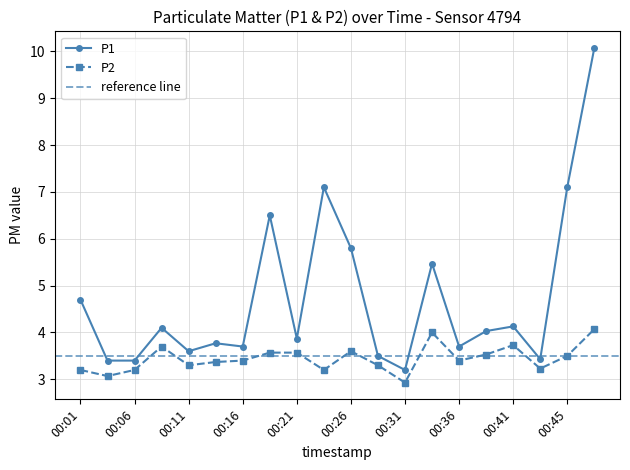

Reading left to right, list all the values displayed in this chart.

P1: 00:01=4.7	00:04=3.4	00:06=3.4	00:09=4.1	00:11=3.6	00:13=3.8	00:16=3.7	00:18=6.5	00:21=3.9	00:23=7.1	00:26=5.8	00:28=3.5	00:31=3.2	00:33=5.5	00:36=3.7	00:38=4.0	00:41=4.1	00:43=3.4	00:45=7.1	00:48=10.1
P2: 00:01=3.2	00:04=3.1	00:06=3.2	00:09=3.7	00:11=3.3	00:13=3.4	00:16=3.4	00:18=3.6	00:21=3.6	00:23=3.2	00:26=3.6	00:28=3.3	00:31=2.9	00:33=4.0	00:36=3.4	00:38=3.5	00:41=3.7	00:43=3.2	00:45=3.5	00:48=4.1